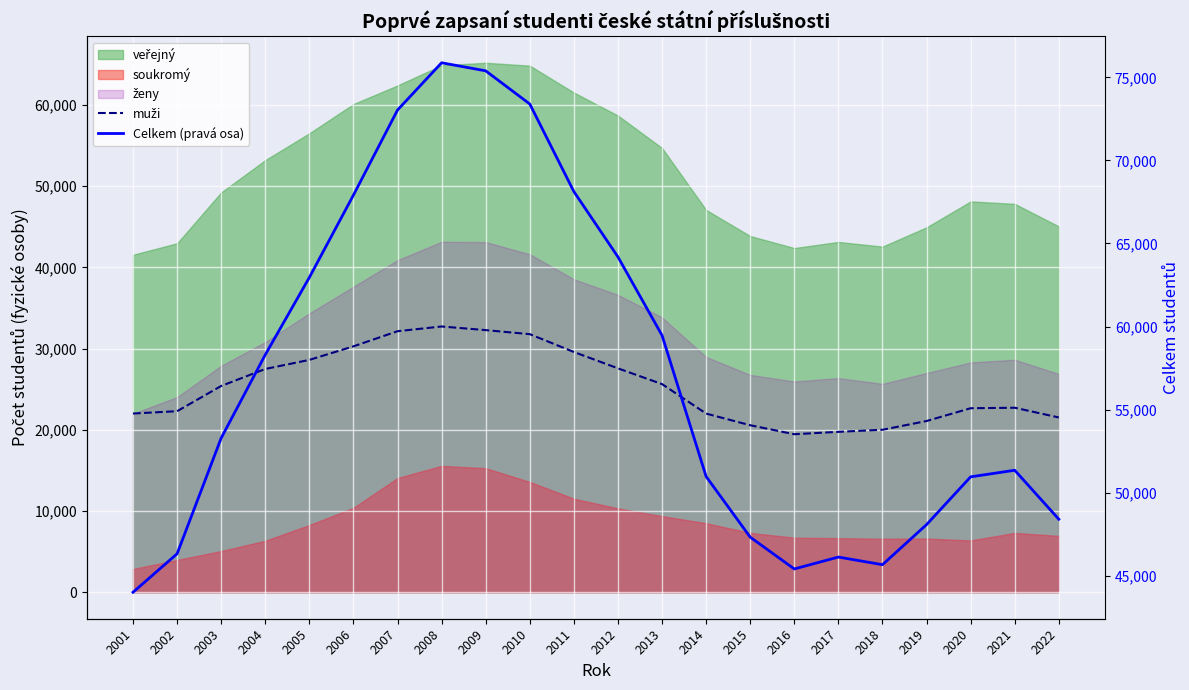

Is the value of Celkem (pravá osa) at 2008 greater than the value of muži at 2020?

Yes